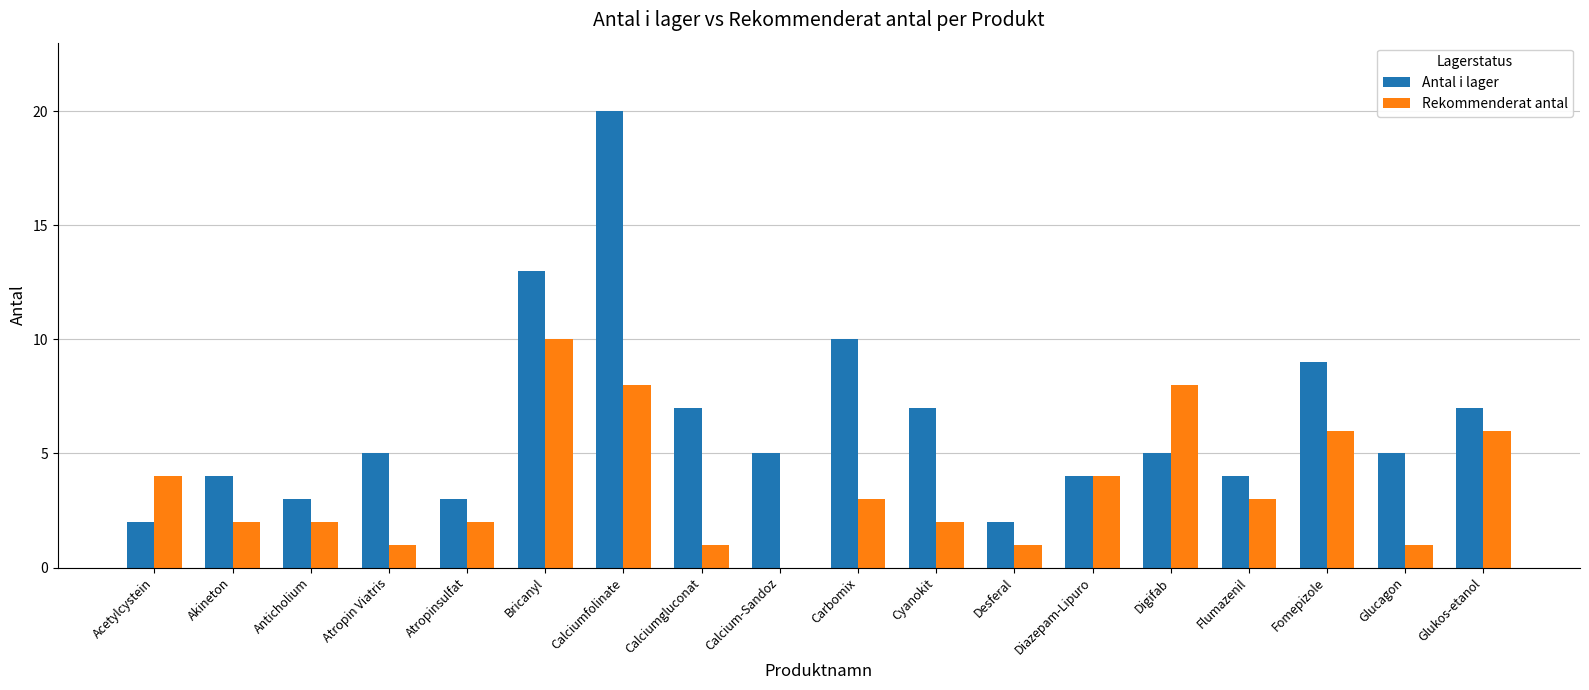

Which series has the largest range (max minus min)?

Antal i lager